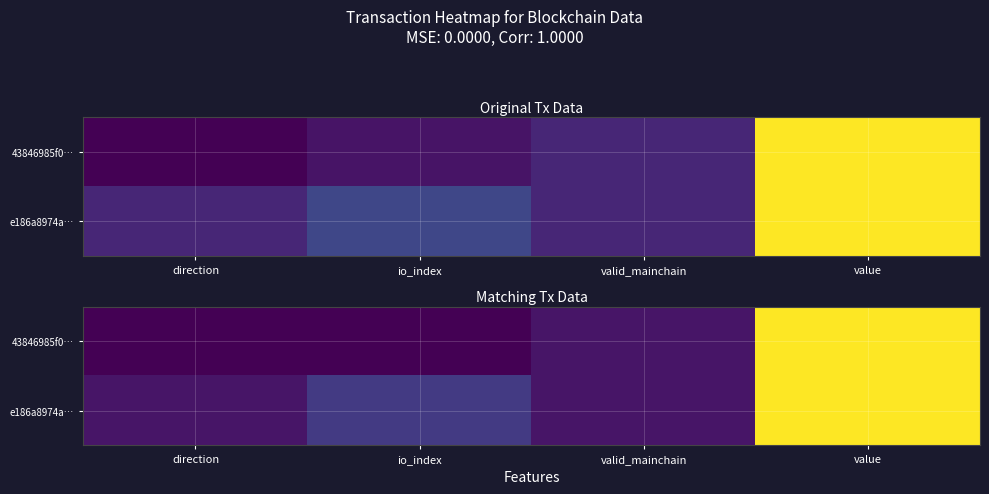

At which category is the sum across all series the highest?

value